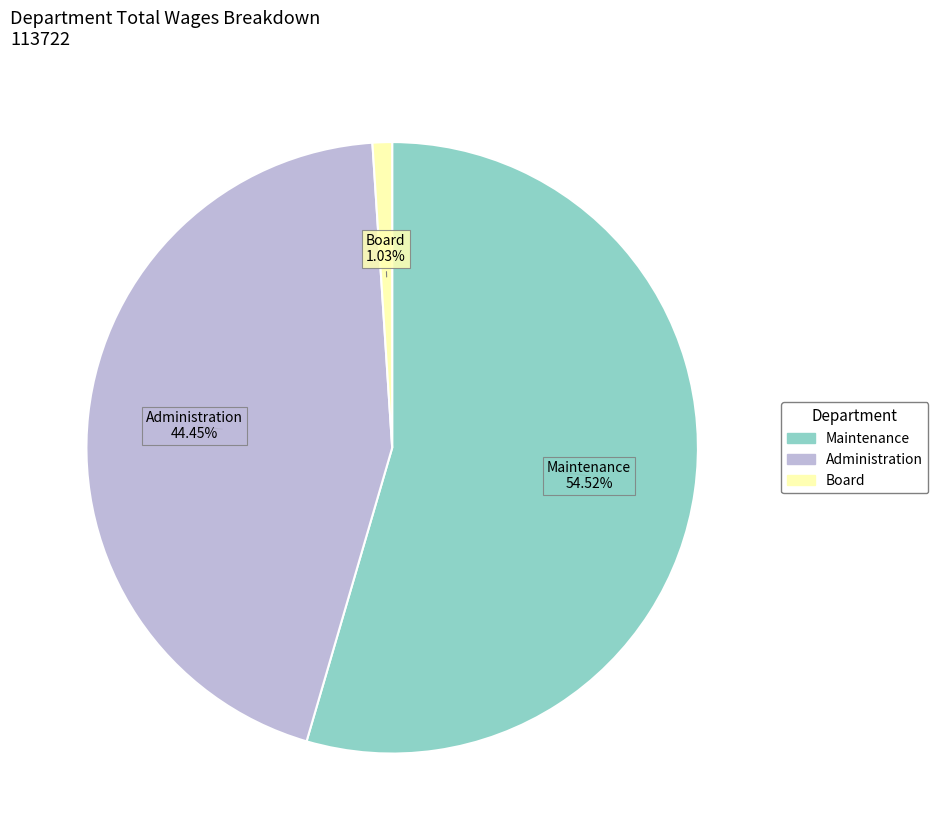

Is the sum of Maintenance and Administration greater than half?

Yes